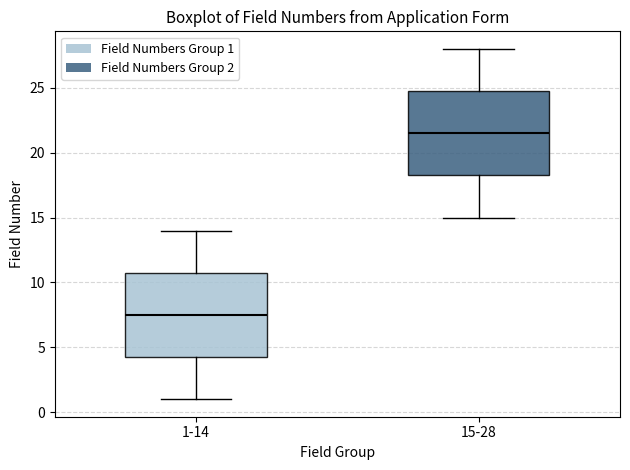

Which box's median line is the lowest?

1-14